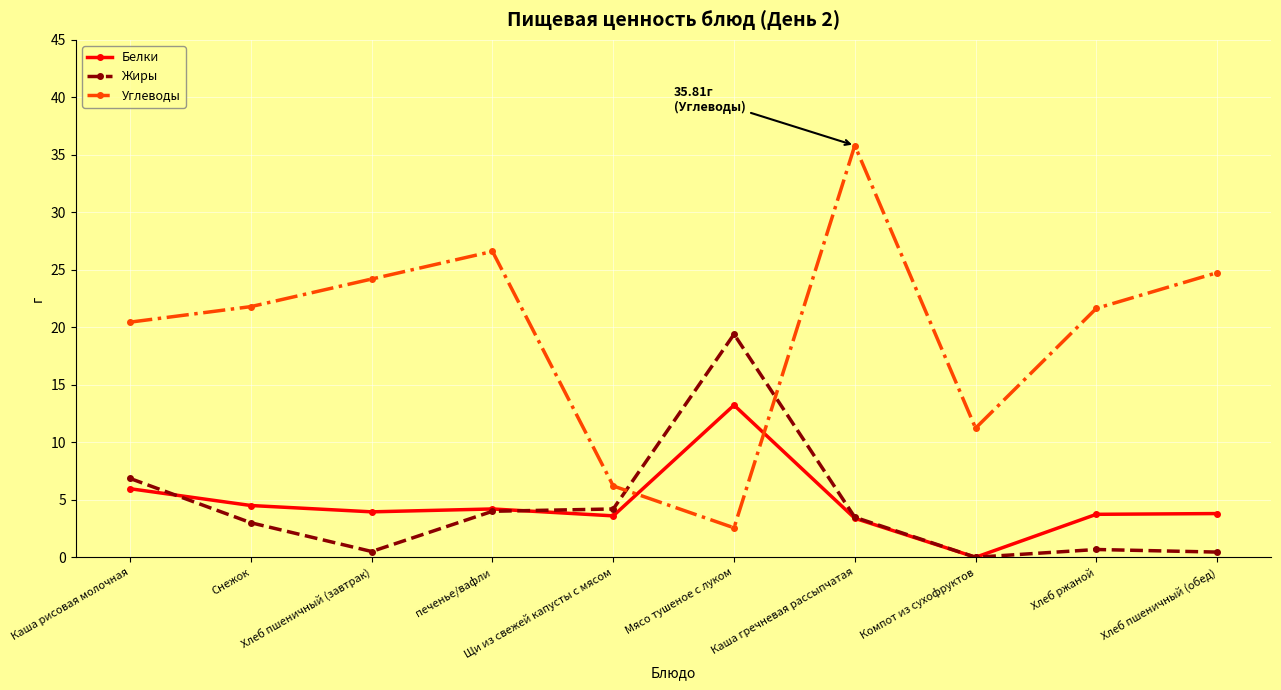

How many interior local peaks does the Углеводы series have?

2